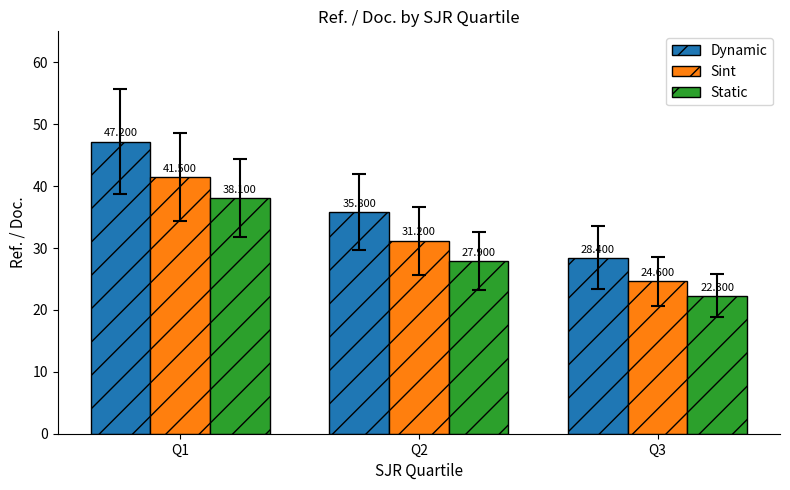

Reading left to right, transcribe all the data shown in this chart.

Dynamic: 47.2	35.8	28.4
Sint: 41.5	31.2	24.6
Static: 38.1	27.9	22.3